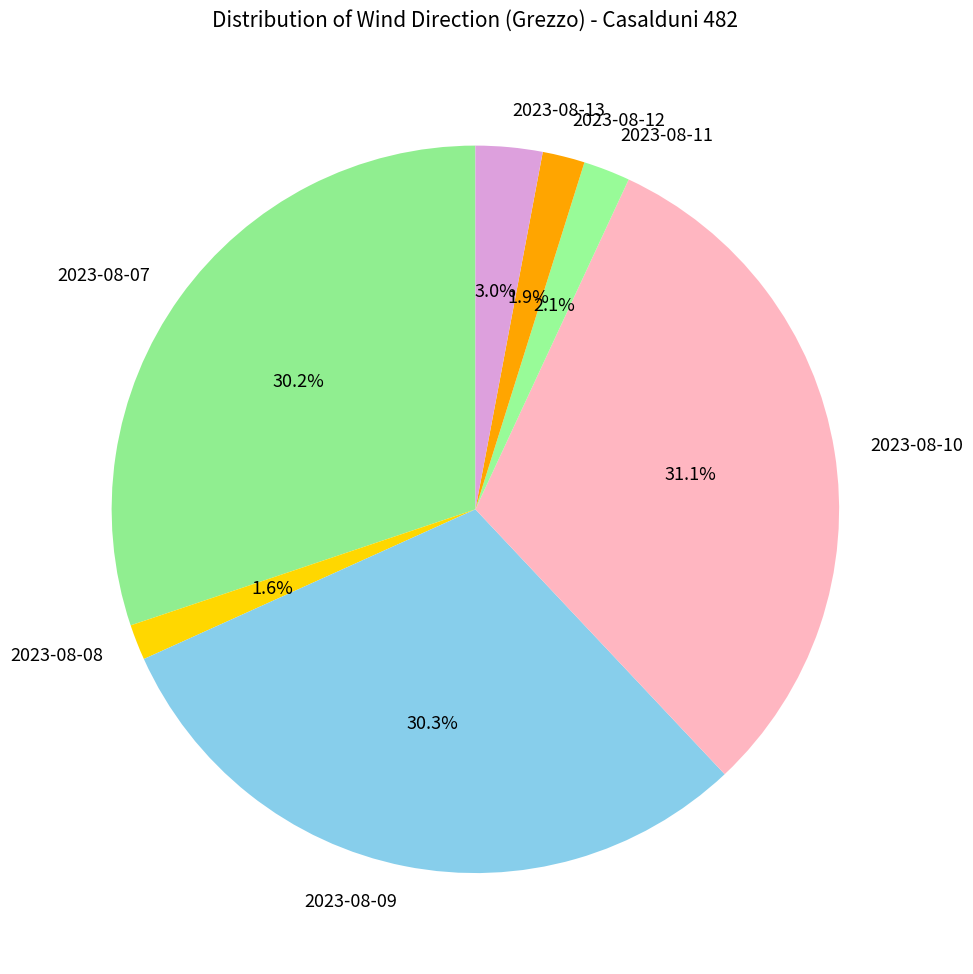

How many slices are in this pie chart?

7